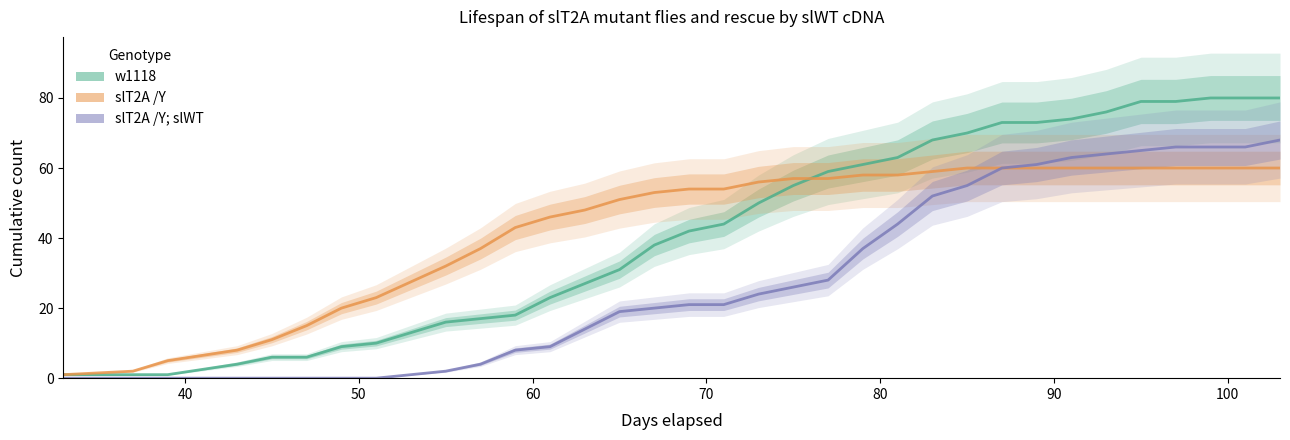

At how many categories does at least one series exceed 45?

22